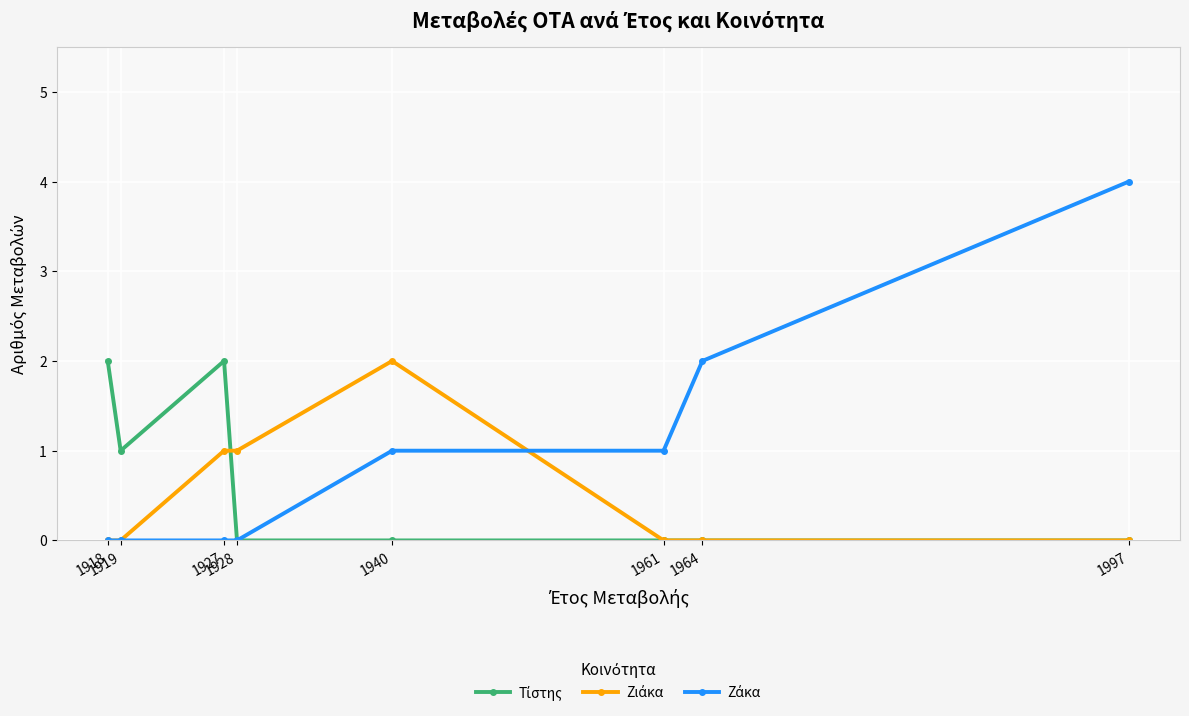

What is the greatest value displayed?

4